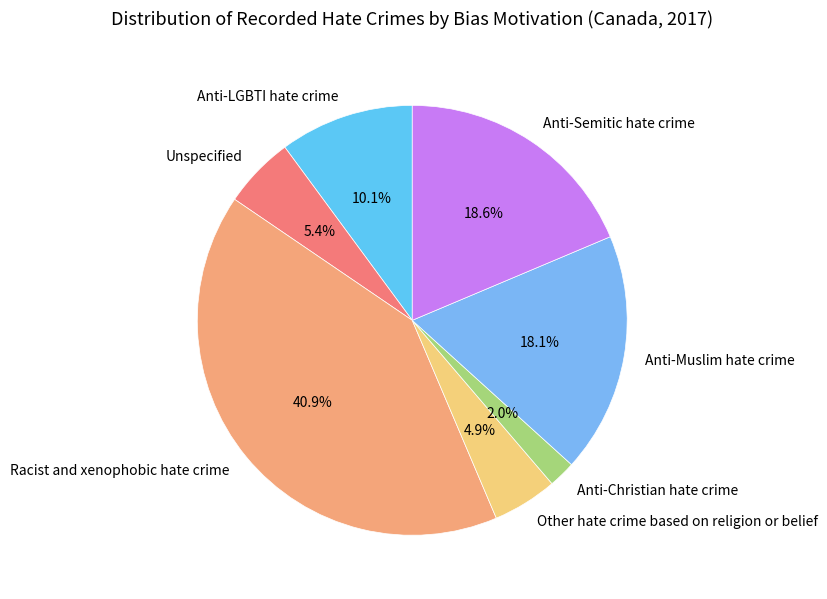

Is there a majority slice in this chart?

No